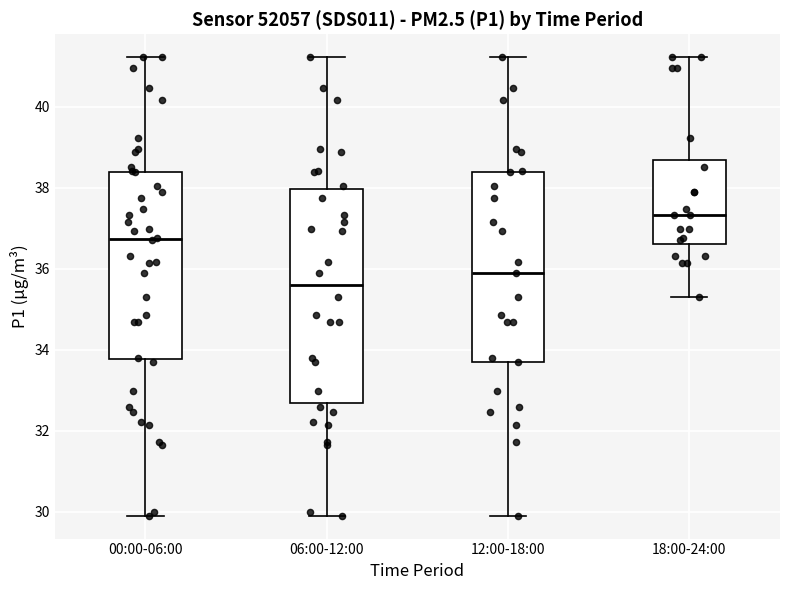

Reading left to right, read every box against the y-axis: the position of its median line, the range the box covers, and the ends of its whiskers. The values are not printed on the chart, so give them approximately, as read against the axis.

00:00-06:00: median 36.8, box 33.8 to 38.4, whiskers 30.0 to 41.2
06:00-12:00: median 35.6, box 32.6 to 38.0, whiskers 30.0 to 41.2
12:00-18:00: median 35.8, box 33.8 to 38.4, whiskers 30.0 to 41.2
18:00-24:00: median 37.4, box 36.6 to 38.6, whiskers 35.4 to 41.2